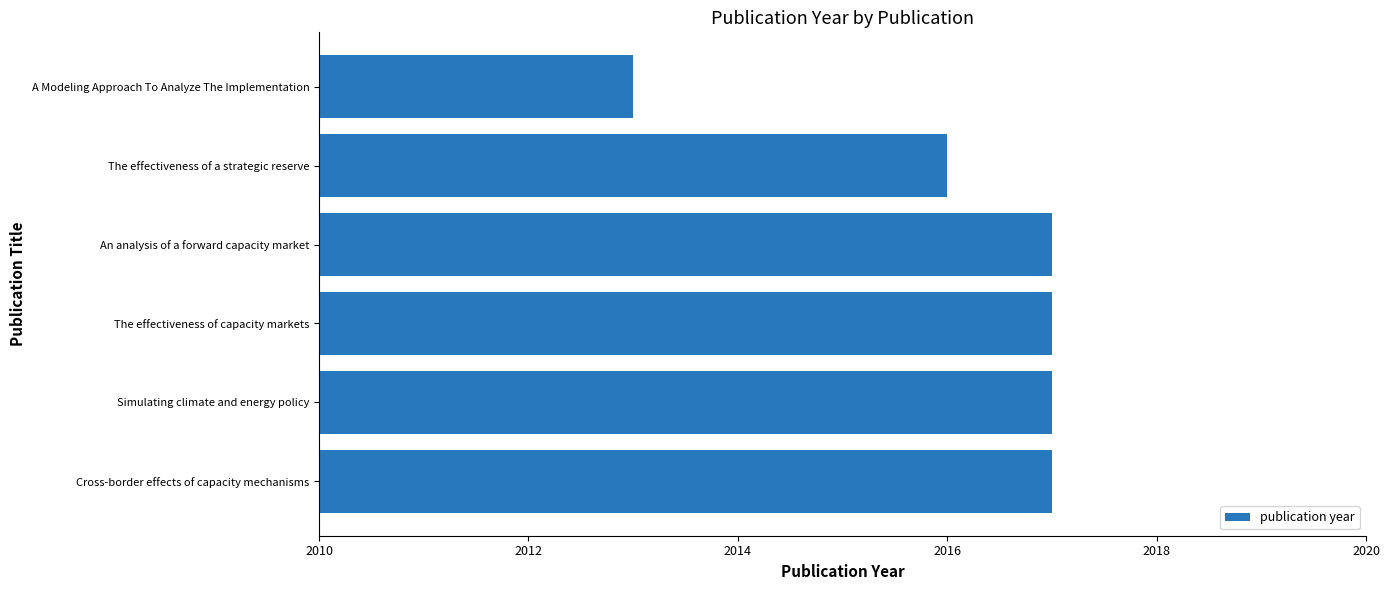

At which label is the value closest to 2015?

The effectiveness of a strategic reserve